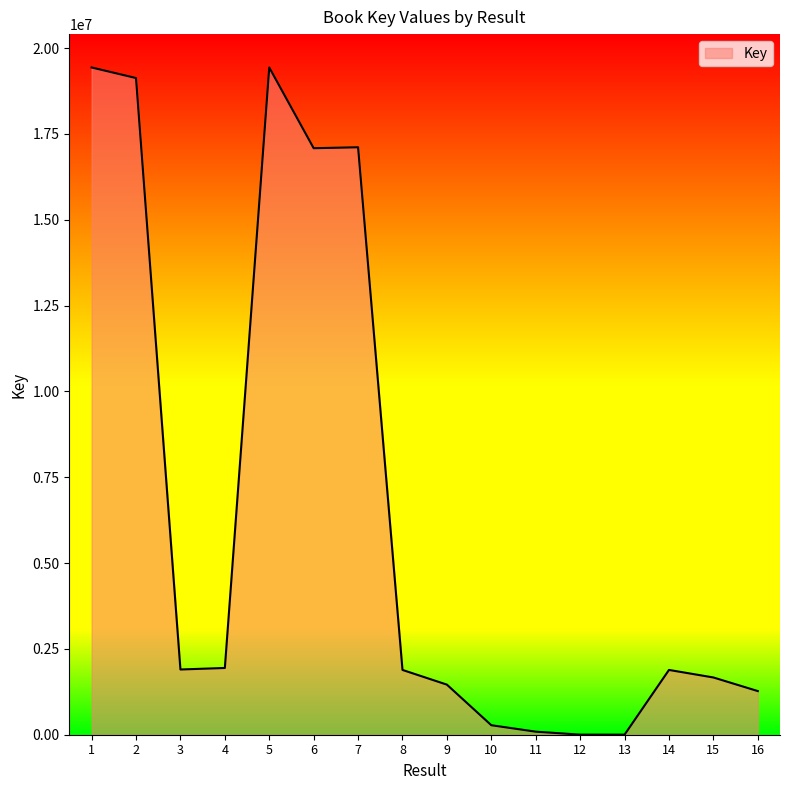

Is it true that the value at 15 is 620115?

False